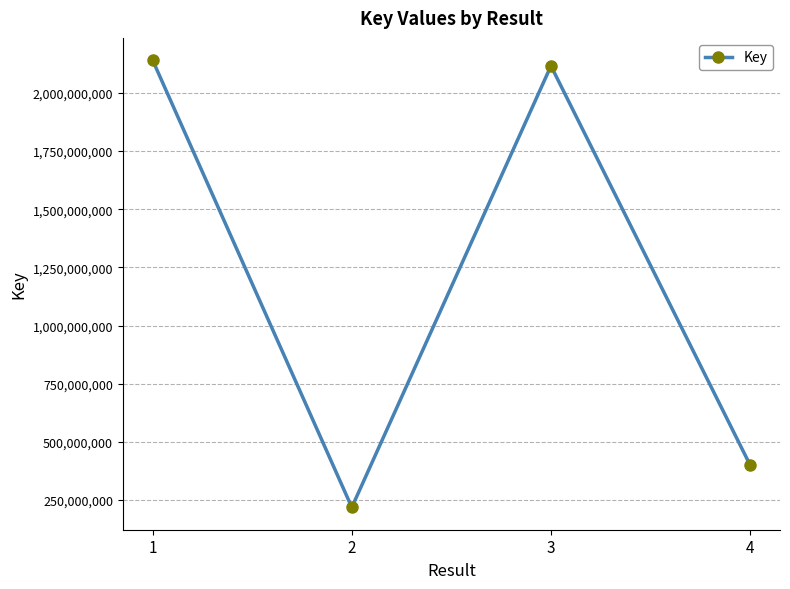

Where is the first local minimum?

2